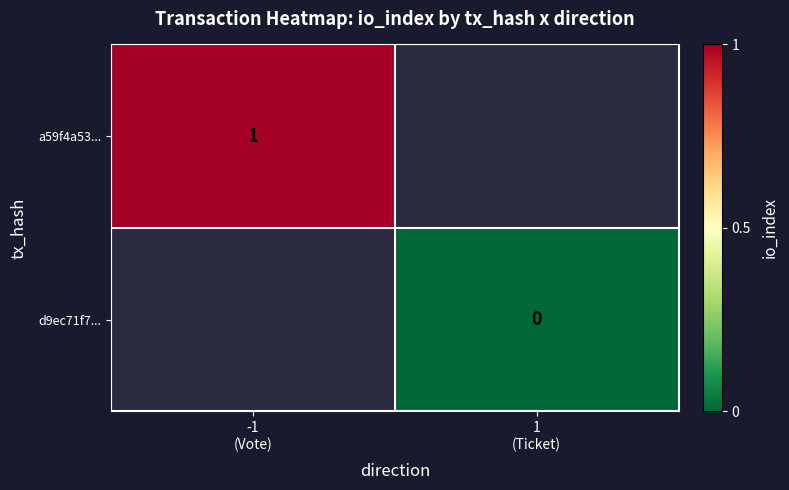

How many values in a59f4a53... are above zero?

1